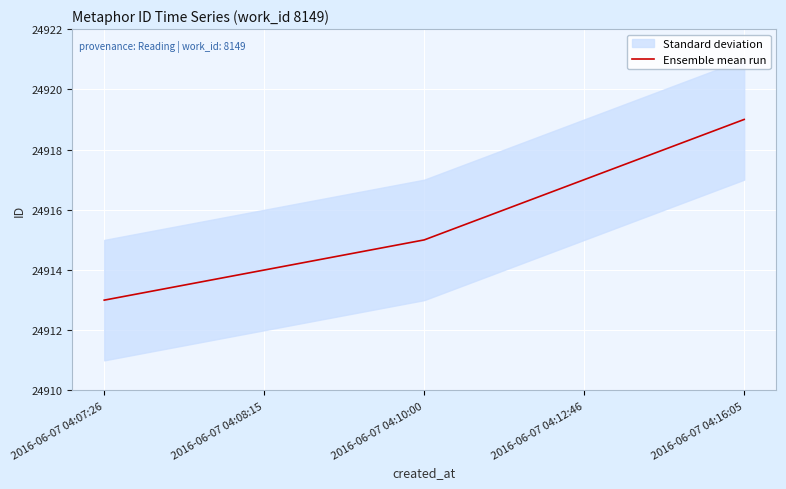

What is the sum of all values?

124578